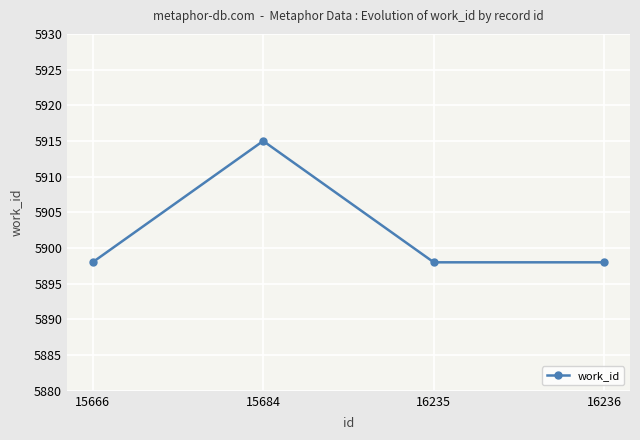

What is the maximum value shown in the chart?

5915